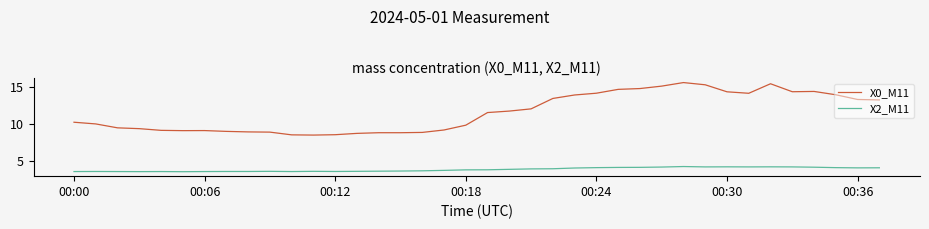

What is the minimum value shown in the chart?

3.5